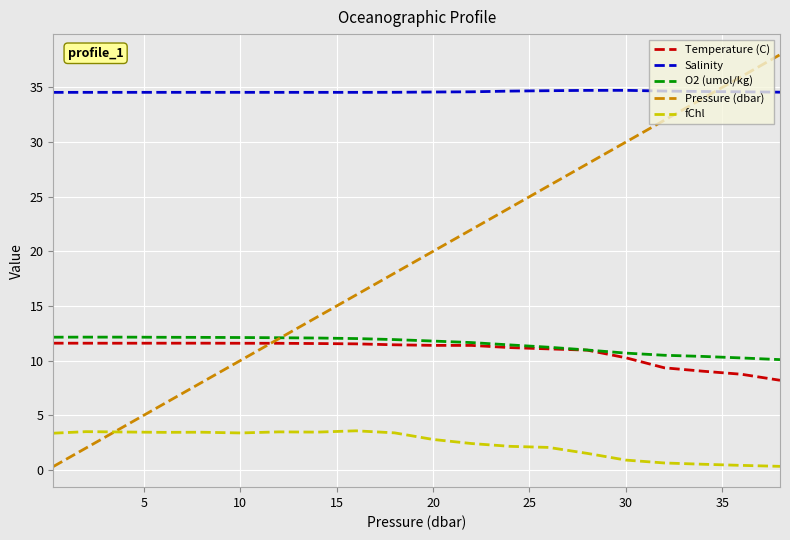

Which series has the widest spread of values?

Pressure (dbar)